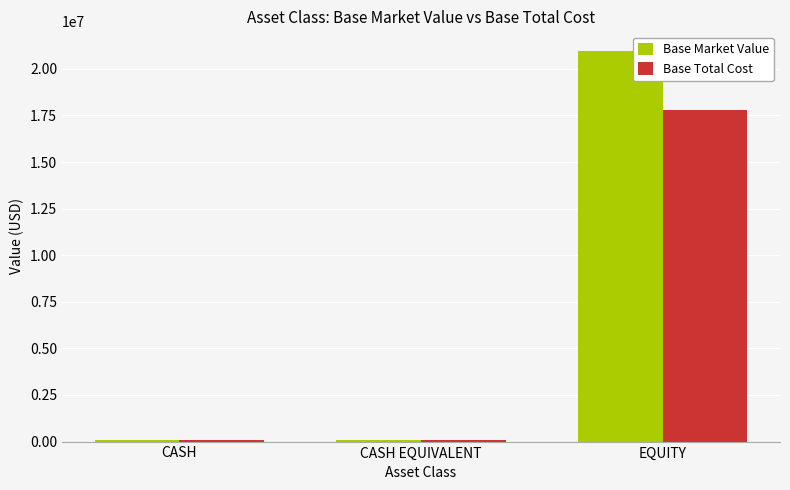

The Base Total Cost series shows 4529377.9 at EQUITY. True or false?

False